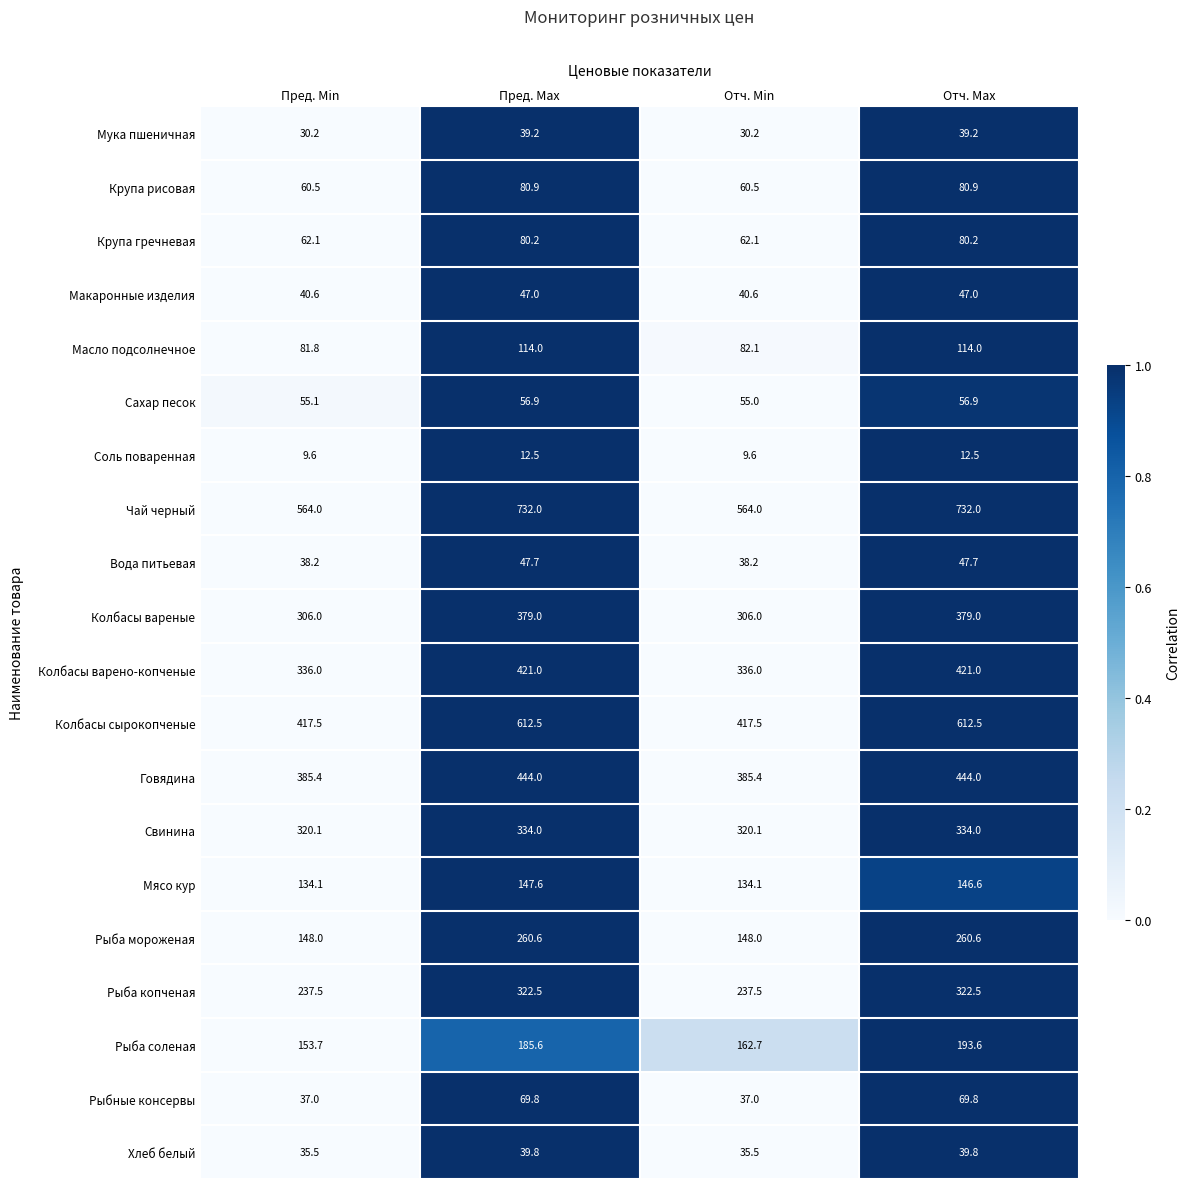

Rank the series at Пред. Min from lowest to highest value.

Соль поваренная, Мука пшеничная, Хлеб белый, Рыбные консервы, Вода питьевая, Макаронные изделия, Сахар песок, Крупа рисовая, Крупа гречневая, Масло подсолнечное, Мясо кур, Рыба мороженая, Рыба соленая, Рыба копченая, Колбасы вареные, Свинина, Колбасы варено-копченые, Говядина, Колбасы сырокопченые, Чай черный